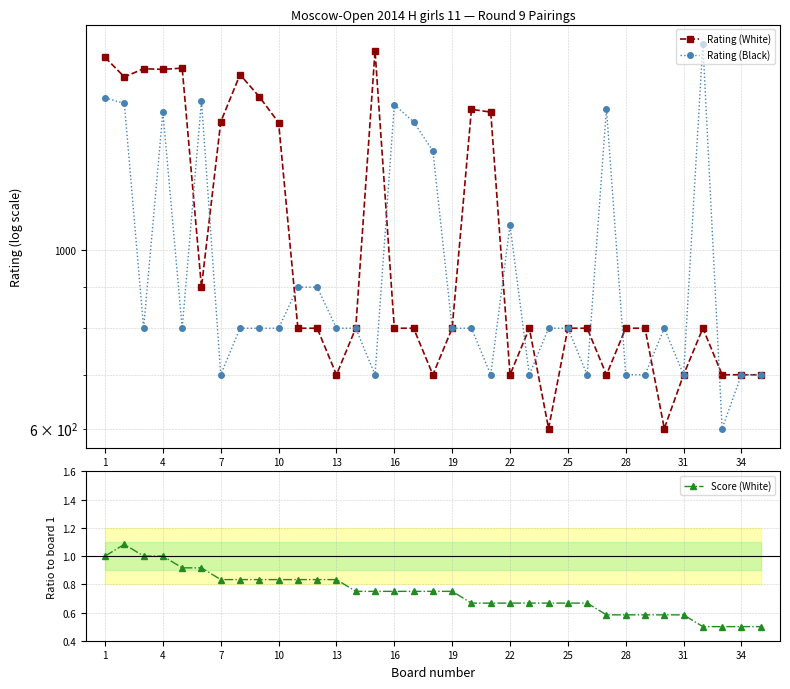

At which category is the sum across all series the highest?

1